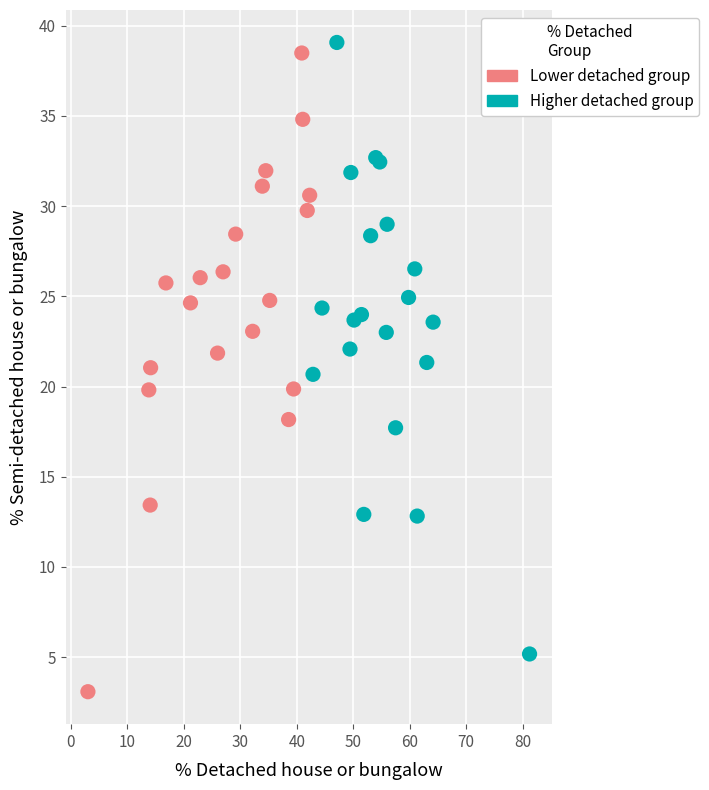

Which series reaches the minimum Y coordinate?

Lower detached group